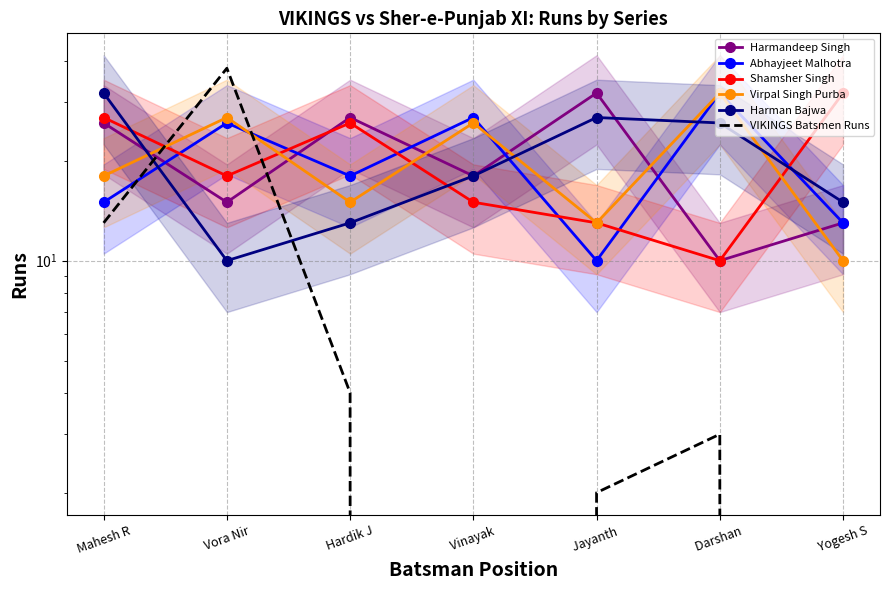

Between Vinayak  and Yogesh S, which series saw the biggest shift?

Shamsher Singh